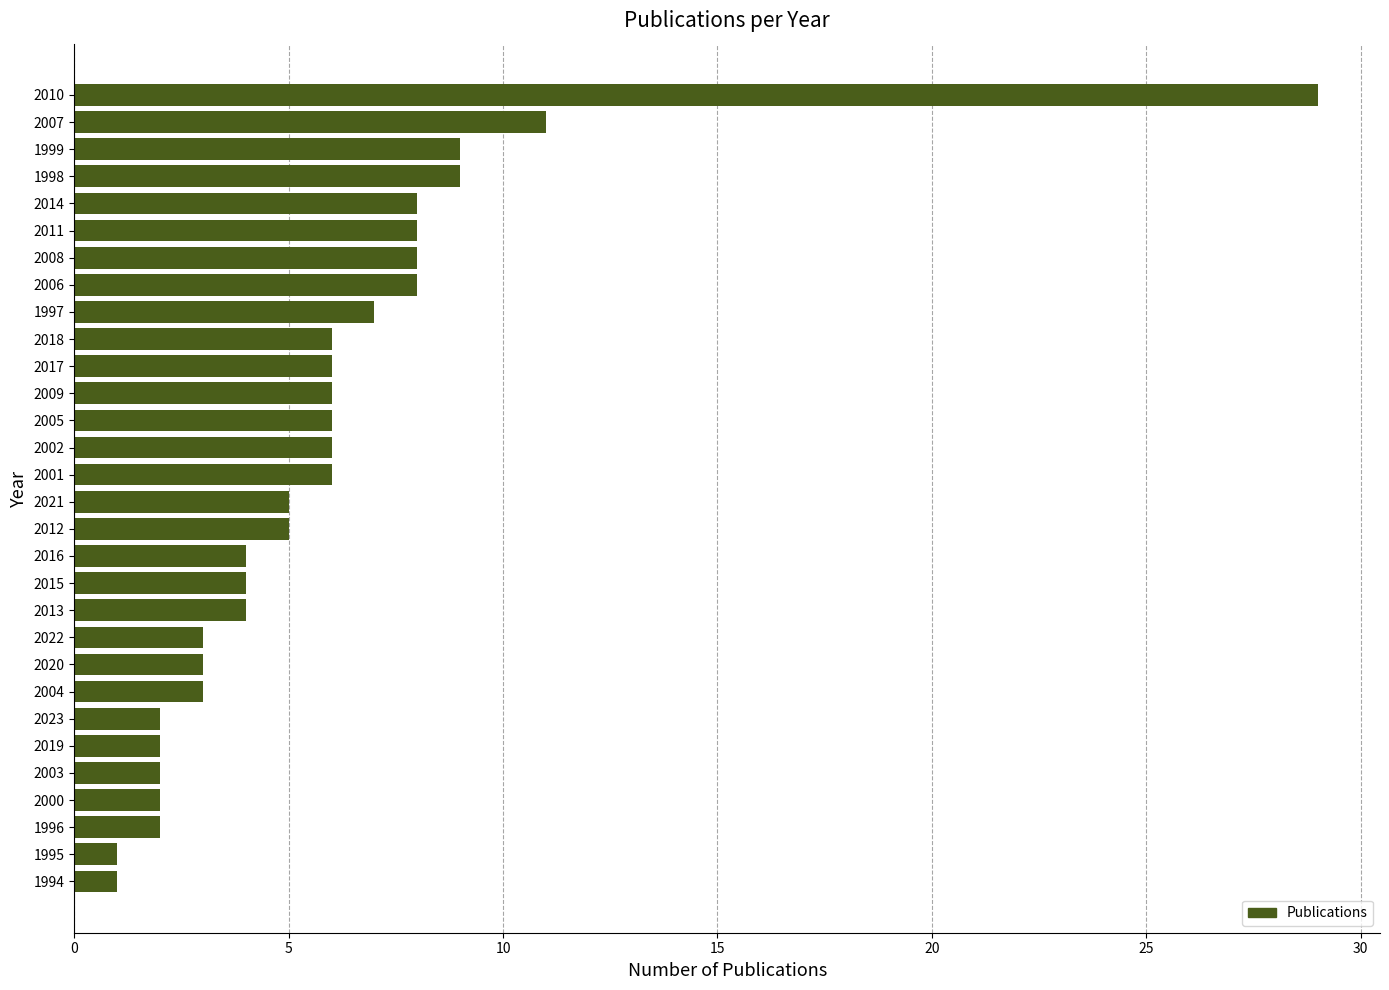

Is it true that the value at 1995 is 2?

False